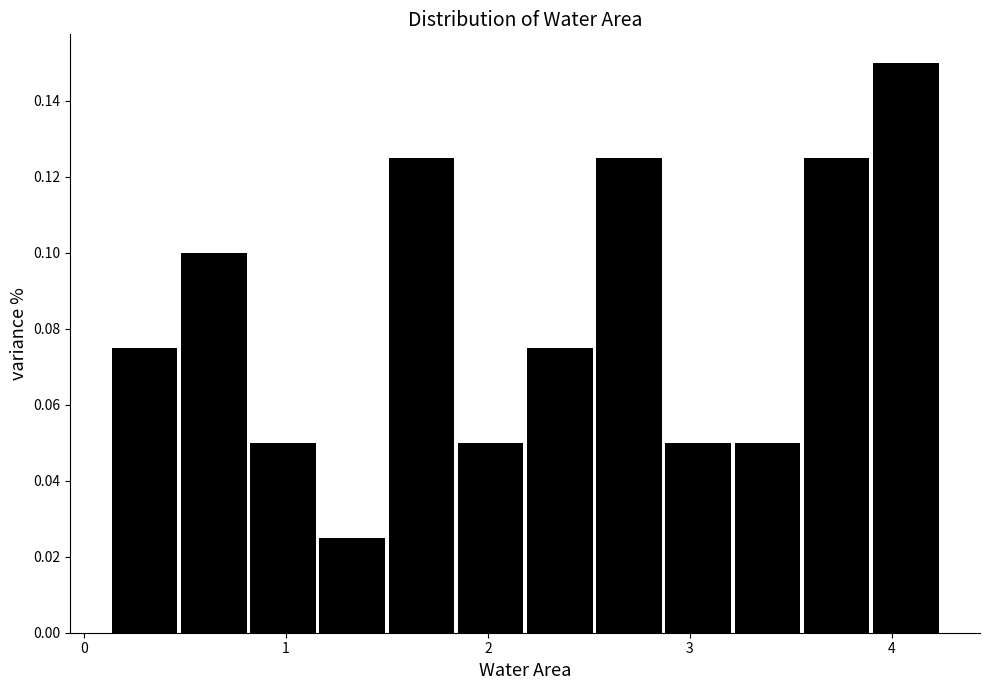

Read against the x-axis, roughly where is the centre of the tallest bar?

4.1